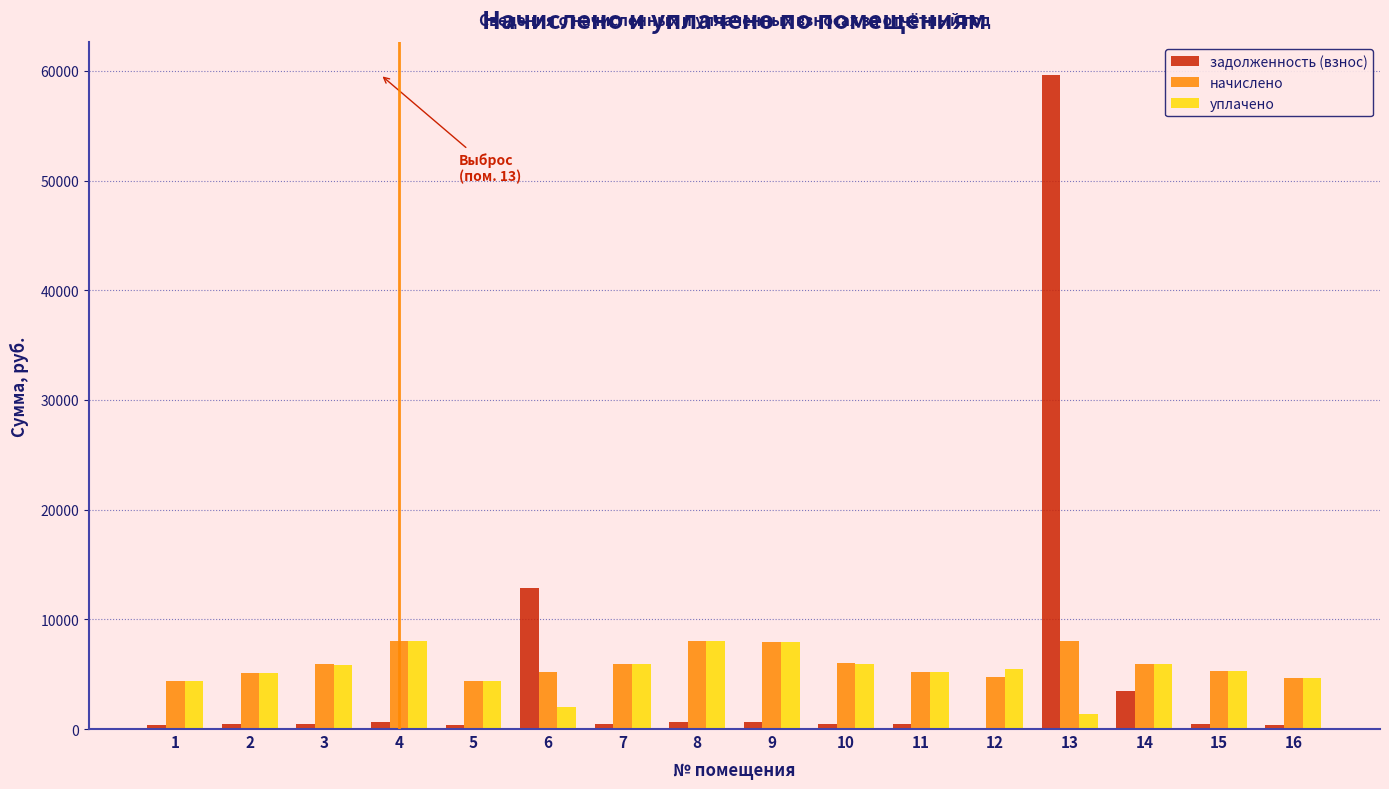

The value of уплачено at 9 is 7946.8. True or false?

True